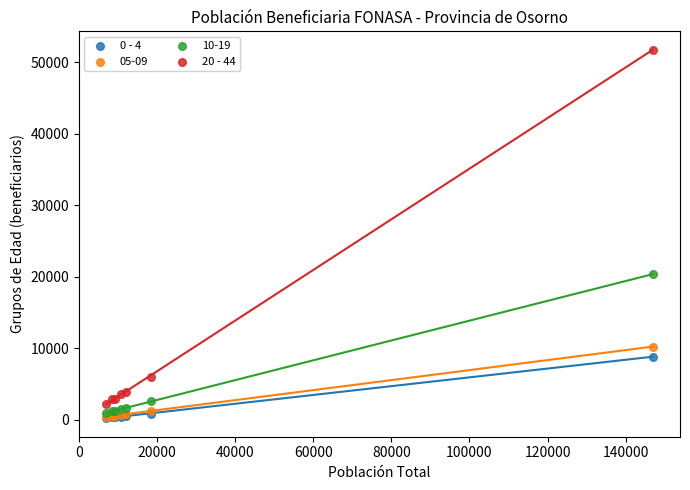

Which series contains the highest Y value?

20 - 44